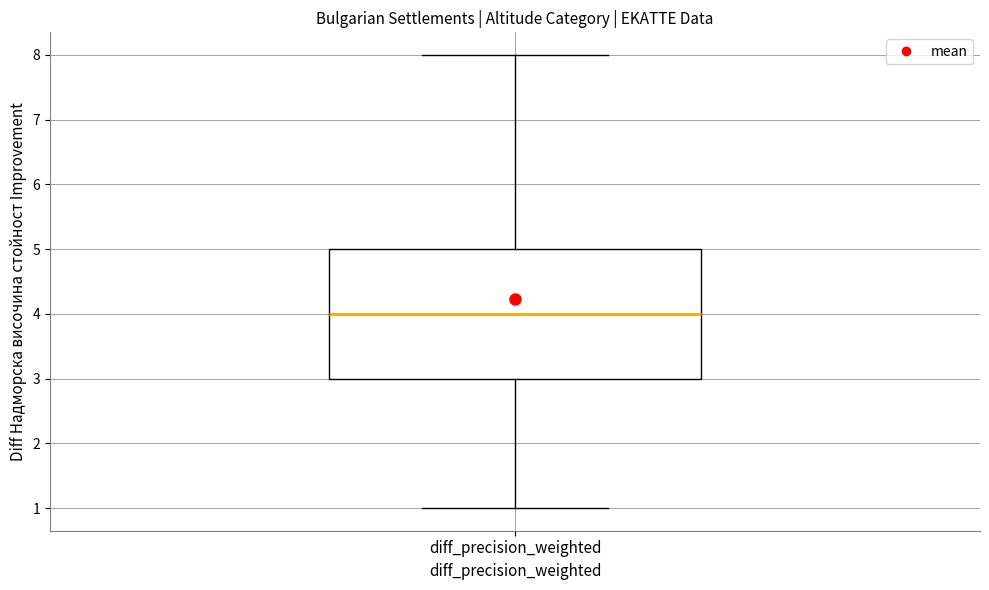

Transcribe this box plot: give where the median line is, the range the box spans, and where the two whiskers end, as read against the y-axis. The values are not printed on the chart, so give them approximately, as read against the axis.

median 4, box 3 to 5, whiskers 1 to 8